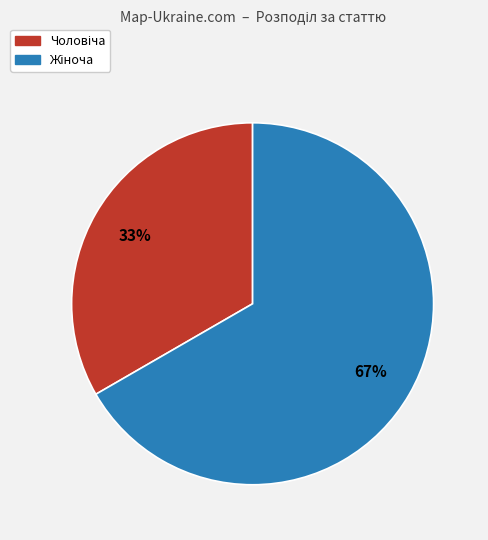

Does any single category account for the majority?

Yes